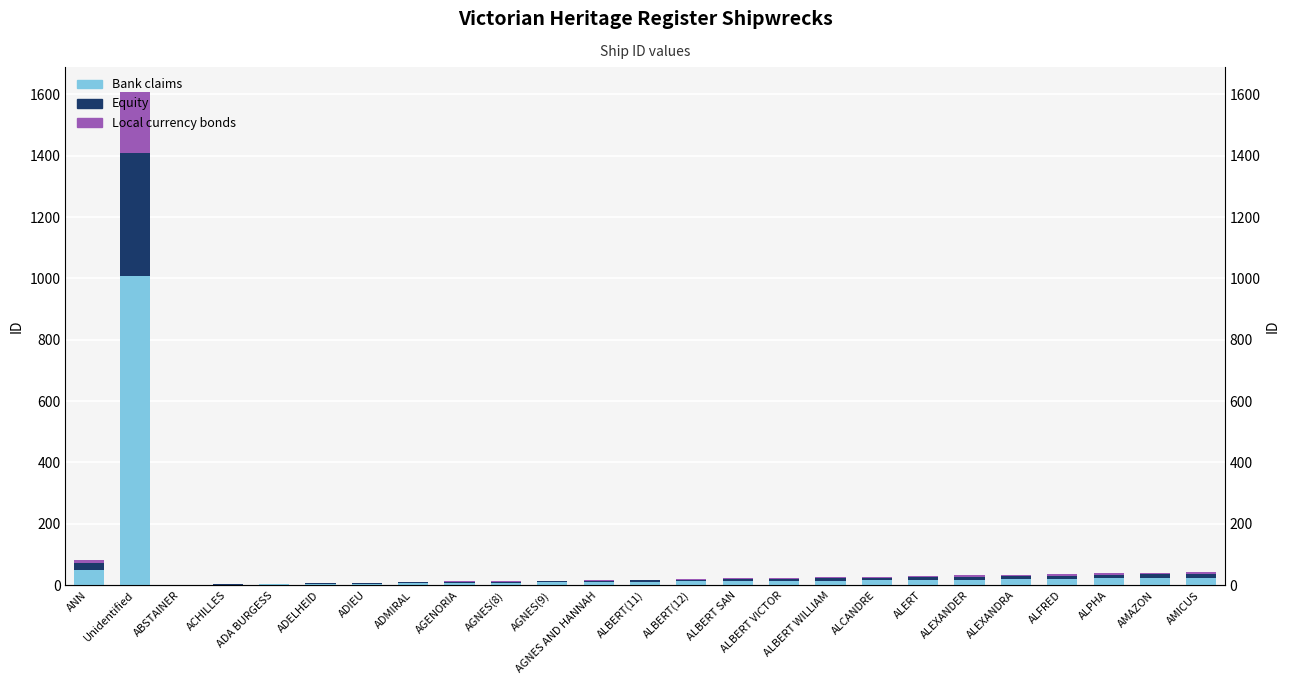

Rank the series at ALBERT VICTOR from lowest to highest value.

Local currency bonds, Equity, Bank claims